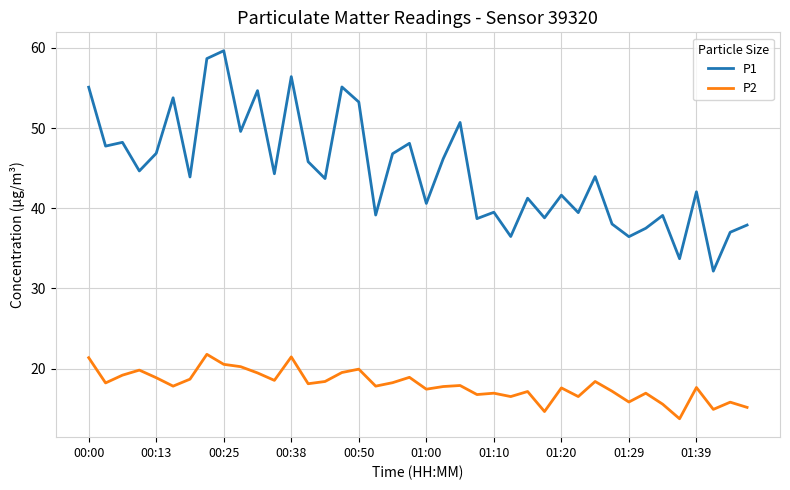

How many lines are shown in the chart?

2